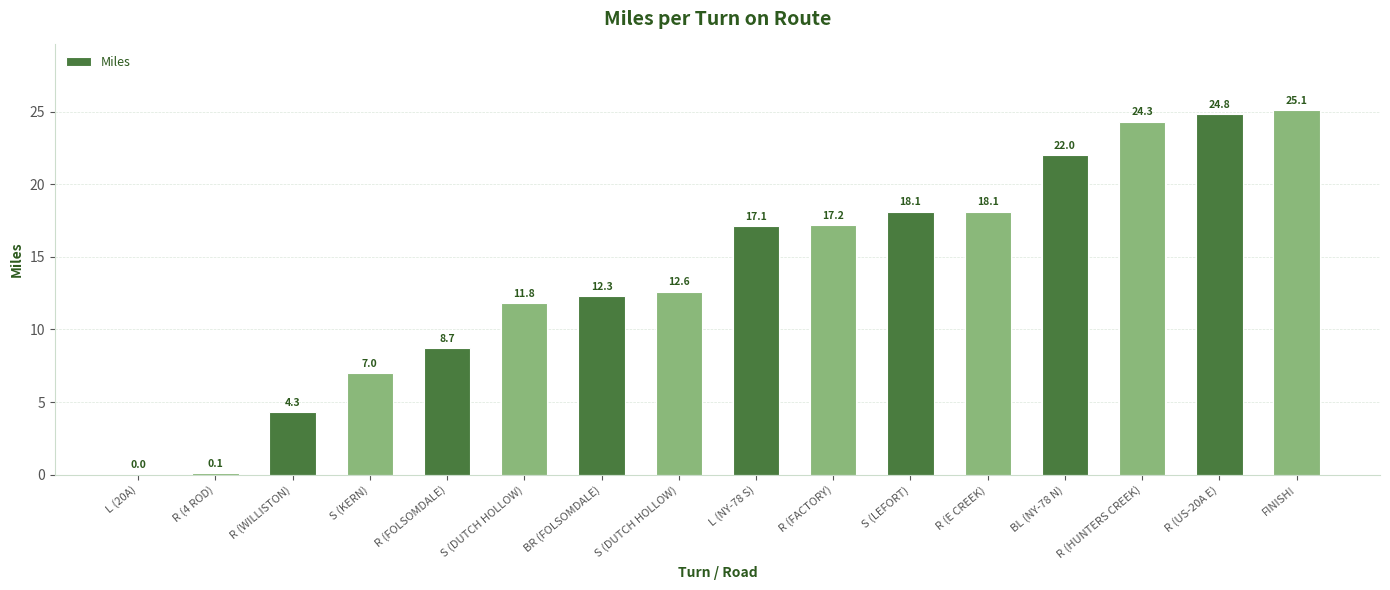

Rank the categories by value from lowest to highest.

L (20A), R (4 ROD), R (WILLISTON), S (KERN), R (FOLSOMDALE), S (DUTCH HOLLOW), BR (FOLSOMDALE), S (DUTCH HOLLOW), L (NY-78 S), R (FACTORY), S (LEFORT), R (E CREEK), BL (NY-78 N), R (HUNTERS CREEK), R (US-20A E), FINISH!